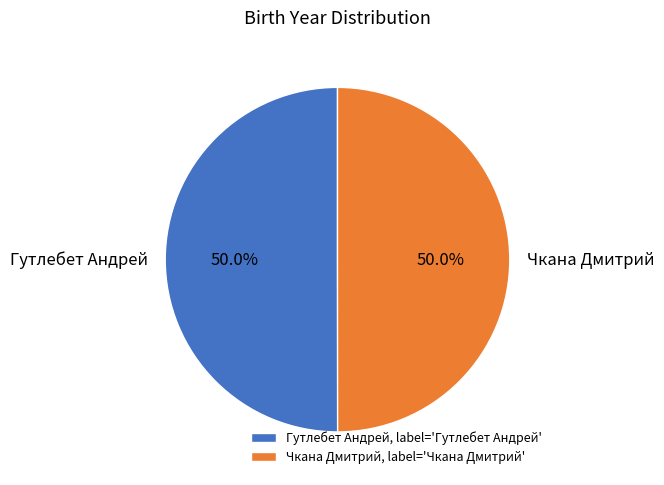

What is the ratio of the value at Гутлебет Андрей to the value at Чкана Дмитрий?

1.0